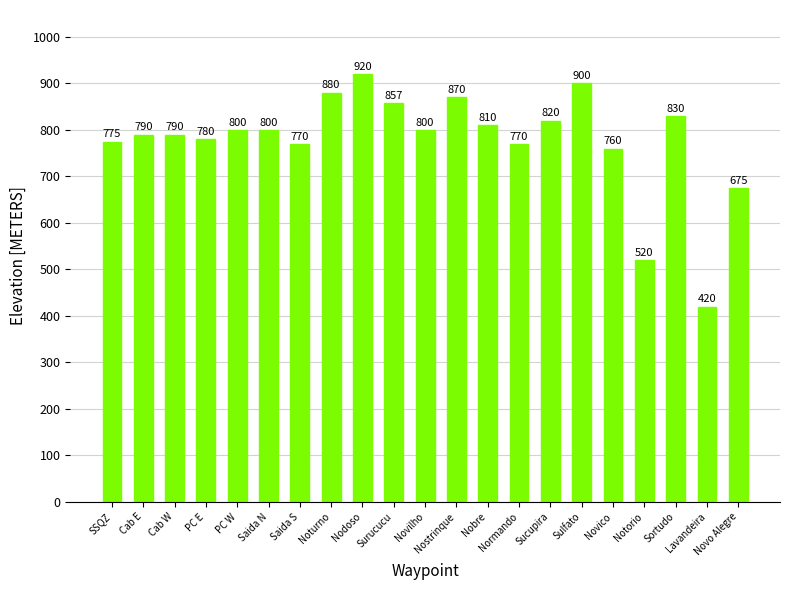

What is the change in value from Noturno to Novilho?

-80